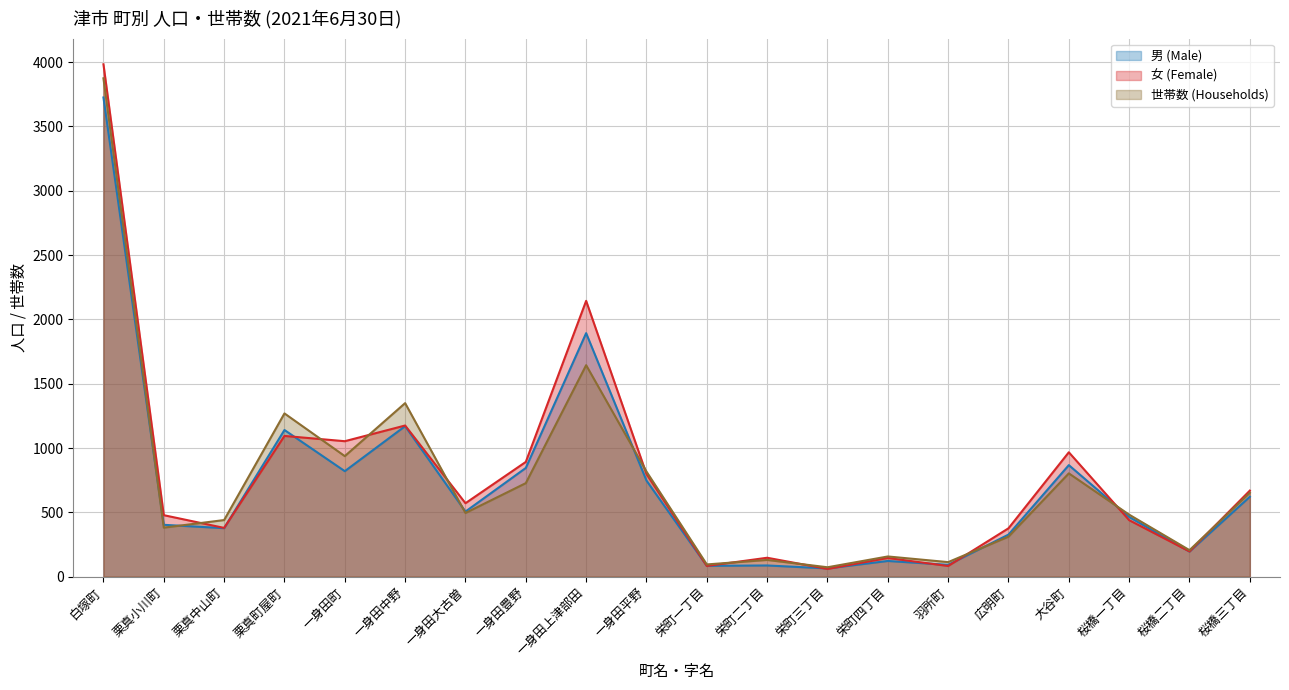

What is the label of the 19th point from the right?

栗真小川町